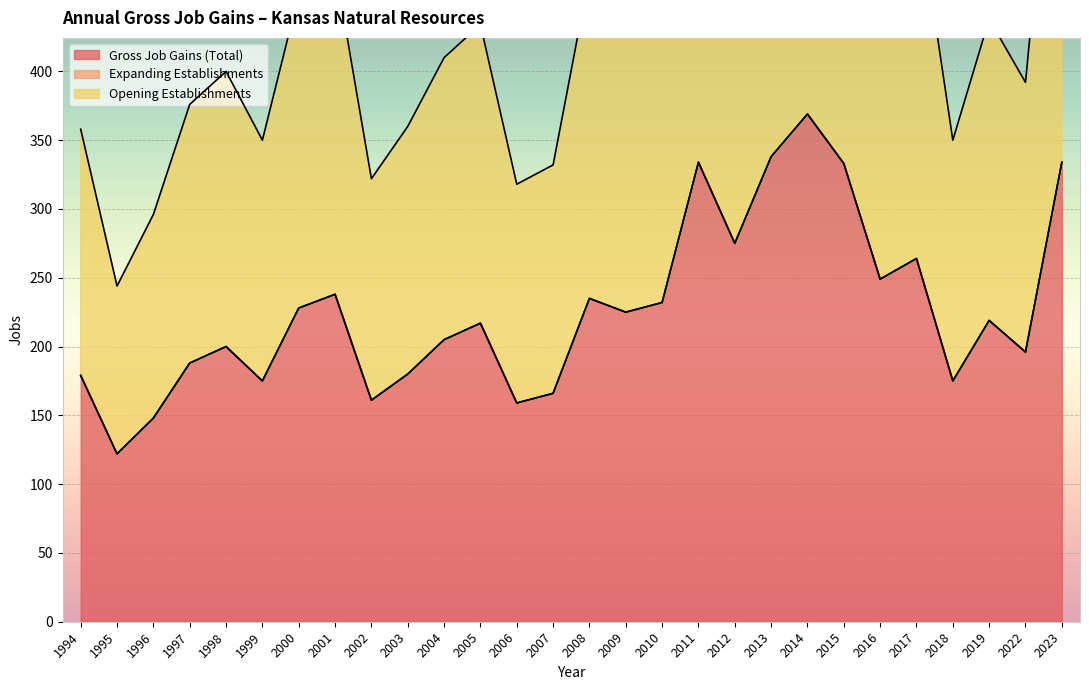

Reading right to left, what are all the values shown in this chart?

Gross Job Gains (Total): 334	196	219	175	264	249	333	369	338	275	334	232	225	235	166	159	217	205	180	161	238	228	175	200	188	148	122	179
Opening Establishments: 334	196	219	175	264	249	333	369	338	275	334	232	225	235	166	159	217	205	180	161	238	228	175	200	188	148	122	179